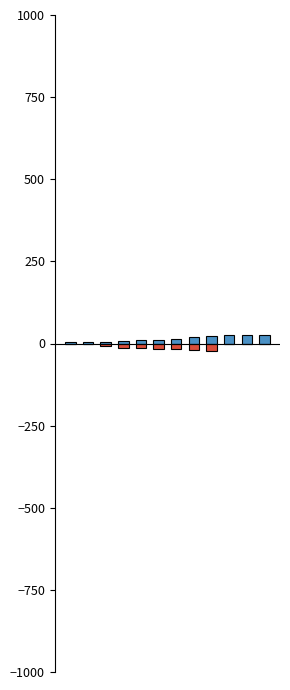

Which has a higher value, 4 or 2?

4